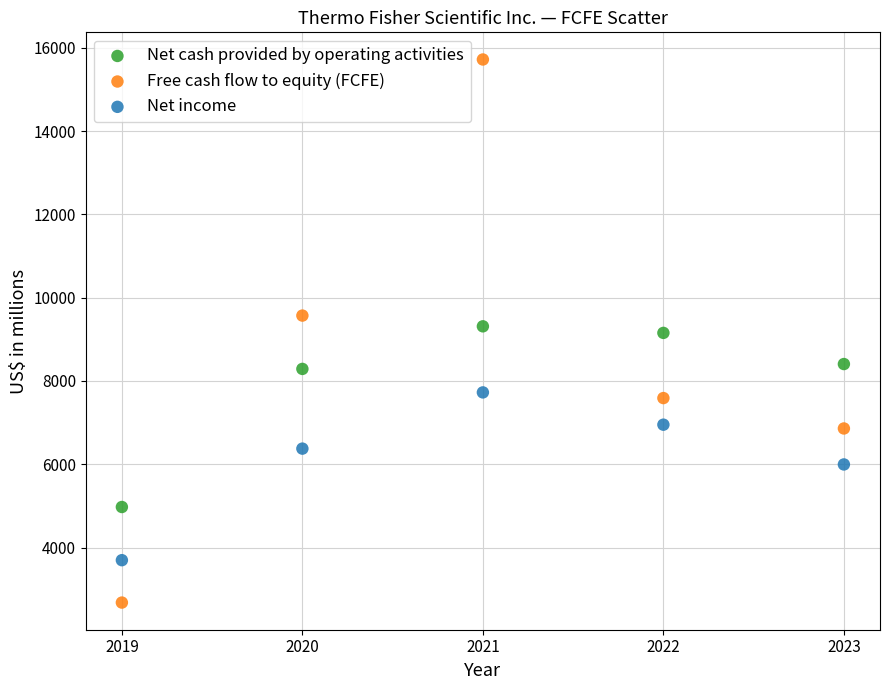

Which series reaches the minimum Y coordinate?

Free cash flow to equity (FCFE)